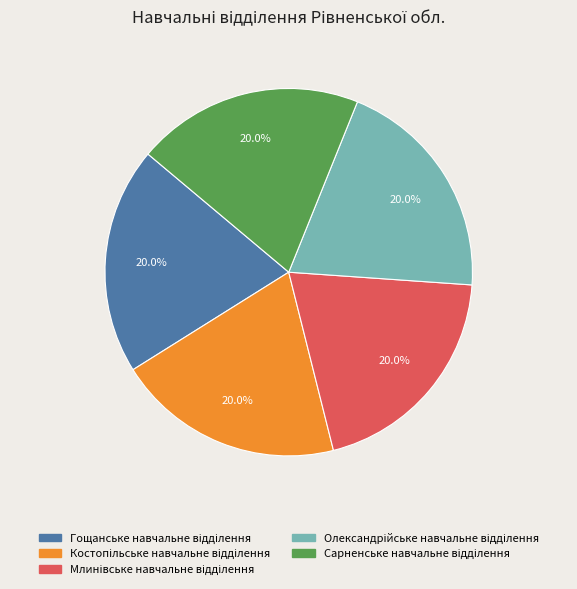

Is there any slice that represents more than half of the pie?

No